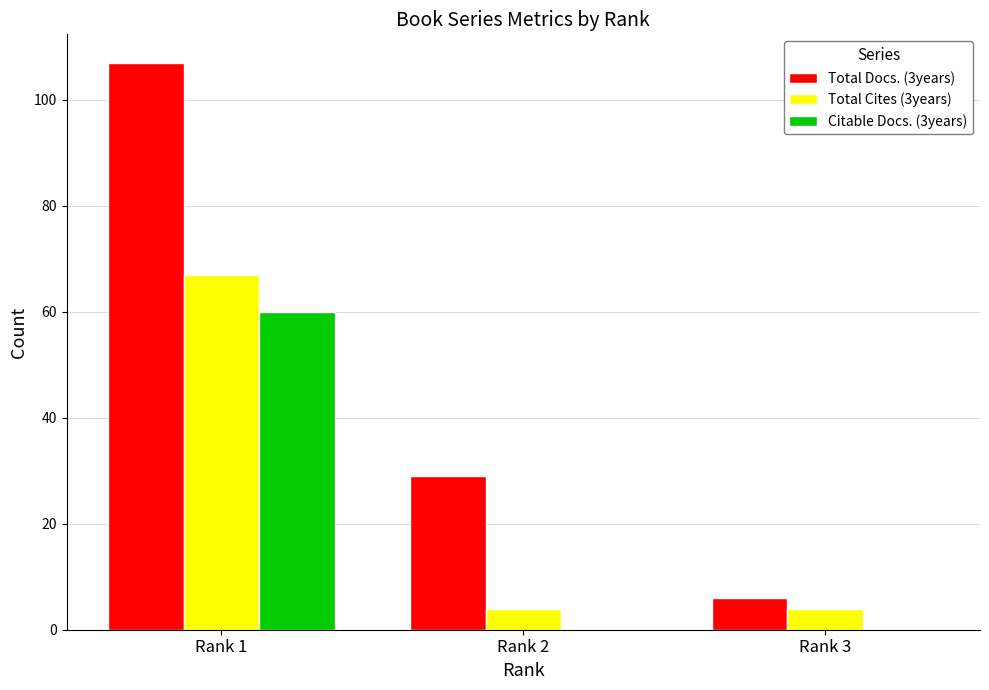

What is the total value across all series at Rank 3?

10